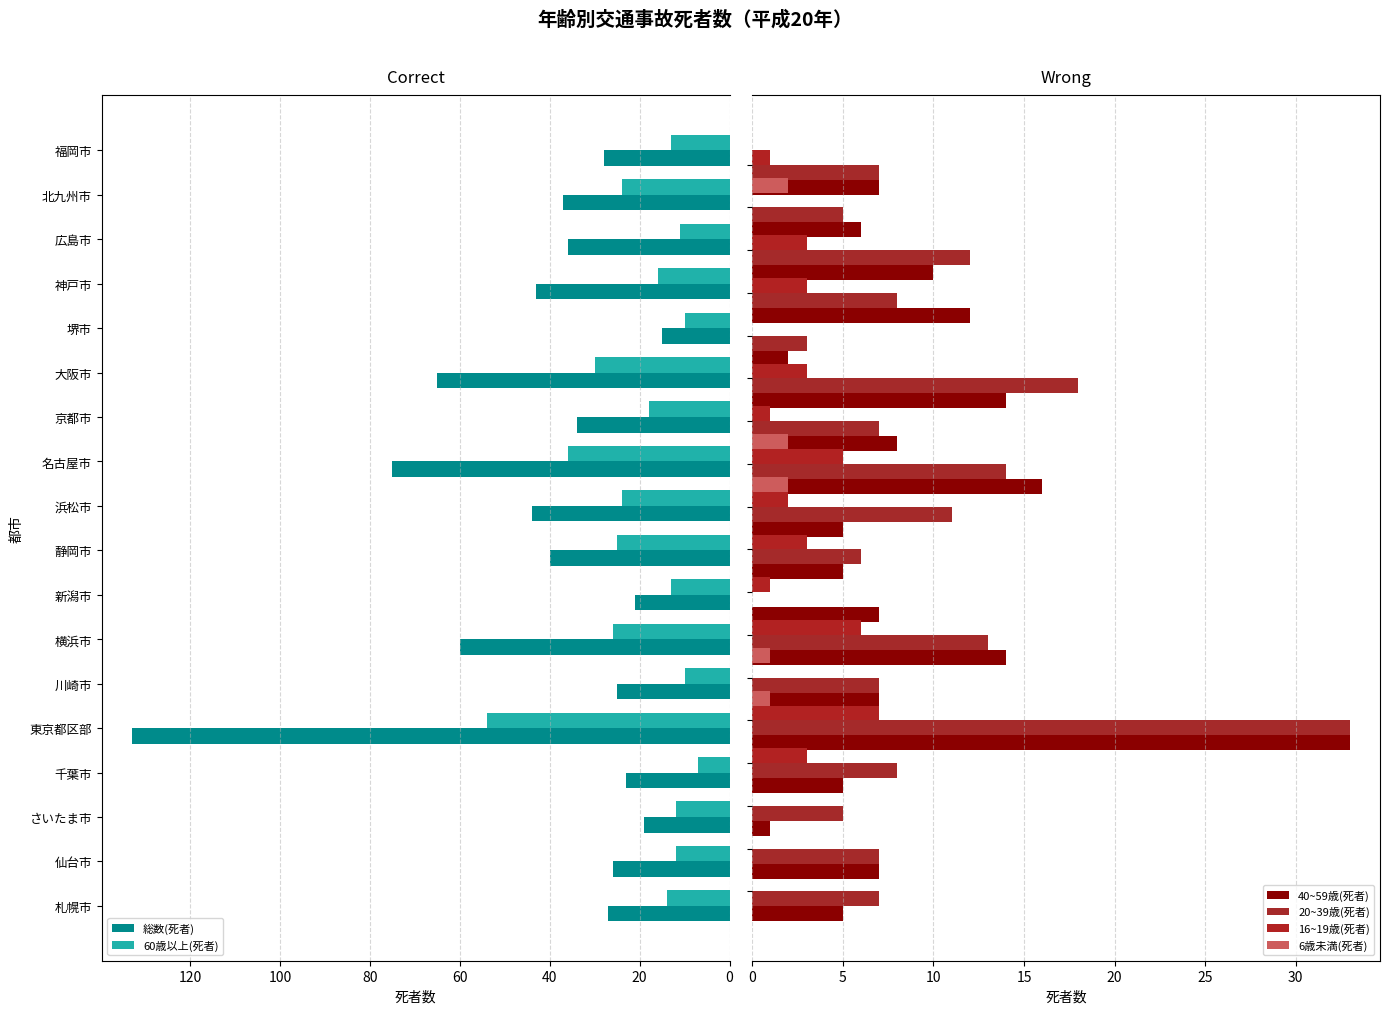

At which label does 総数(死者) reach its peak?

東京都区部